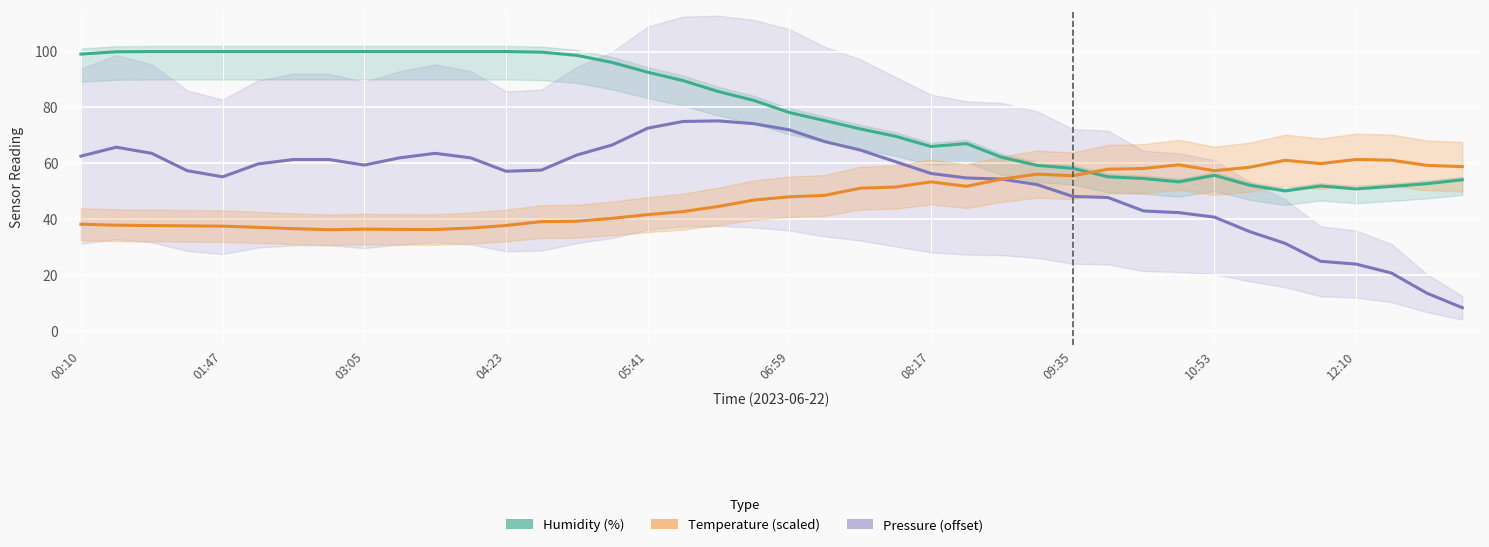

What is the value of the Temperature (°C, scaled) point at the 31st from the left?

58.2